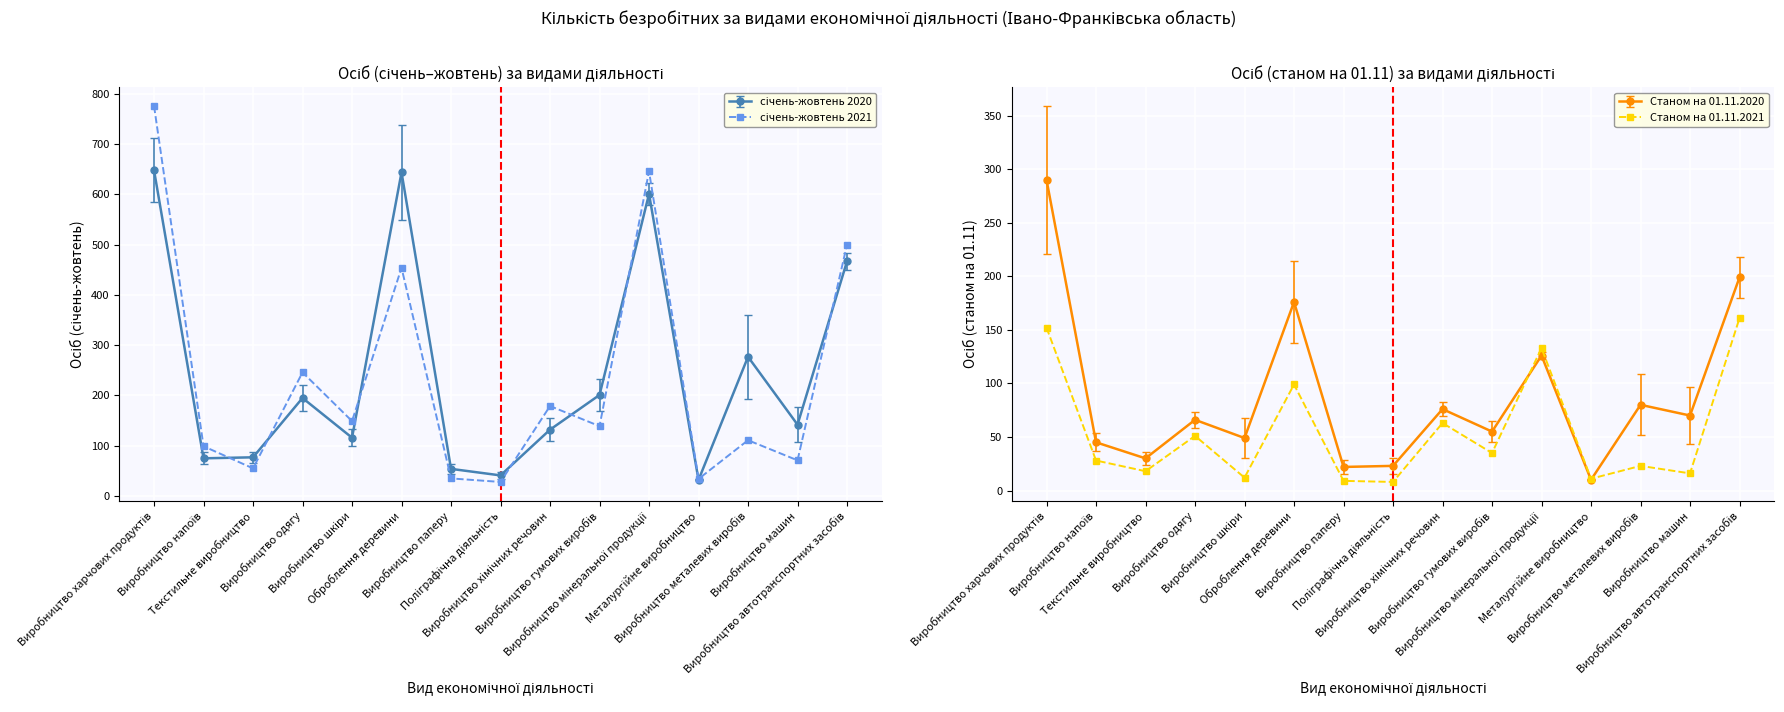

True or false: Станом на 01.11.2021 has more than 2 points higher than both neighbors.

True